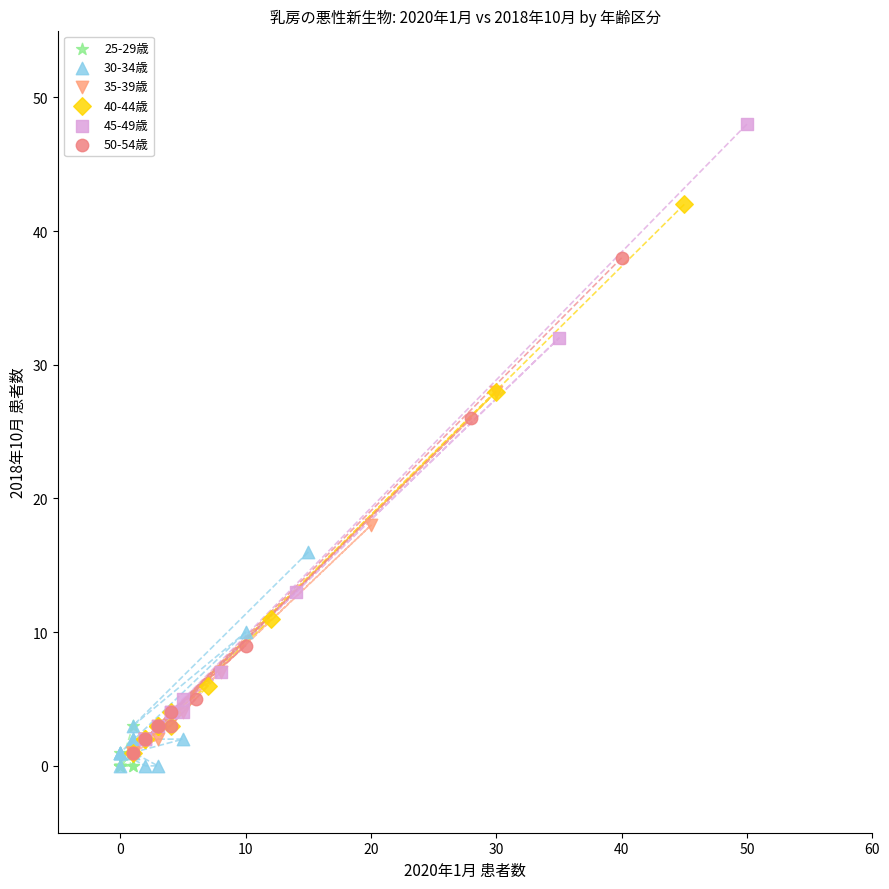

Which series contains the highest Y value?

45-49歳